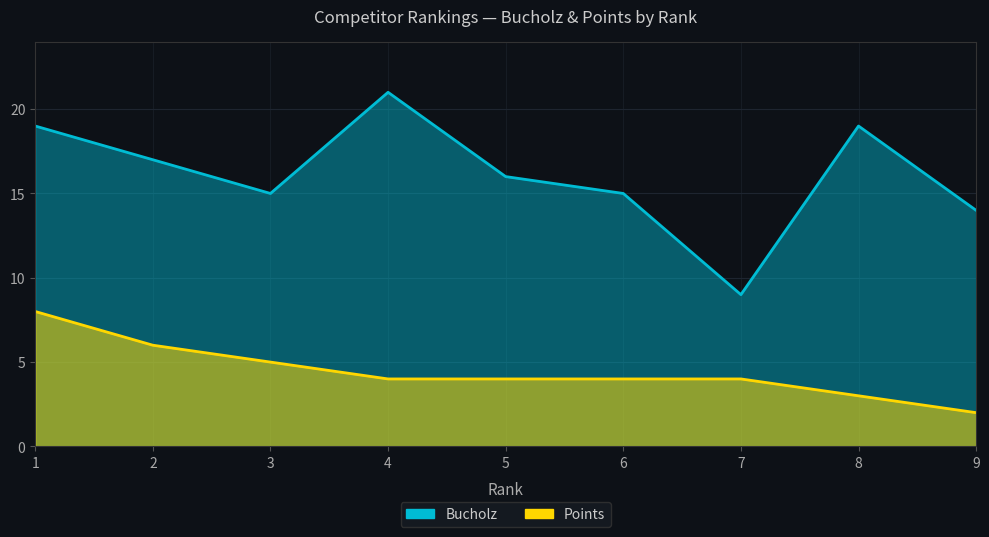

What is the sum of all Points values?

40